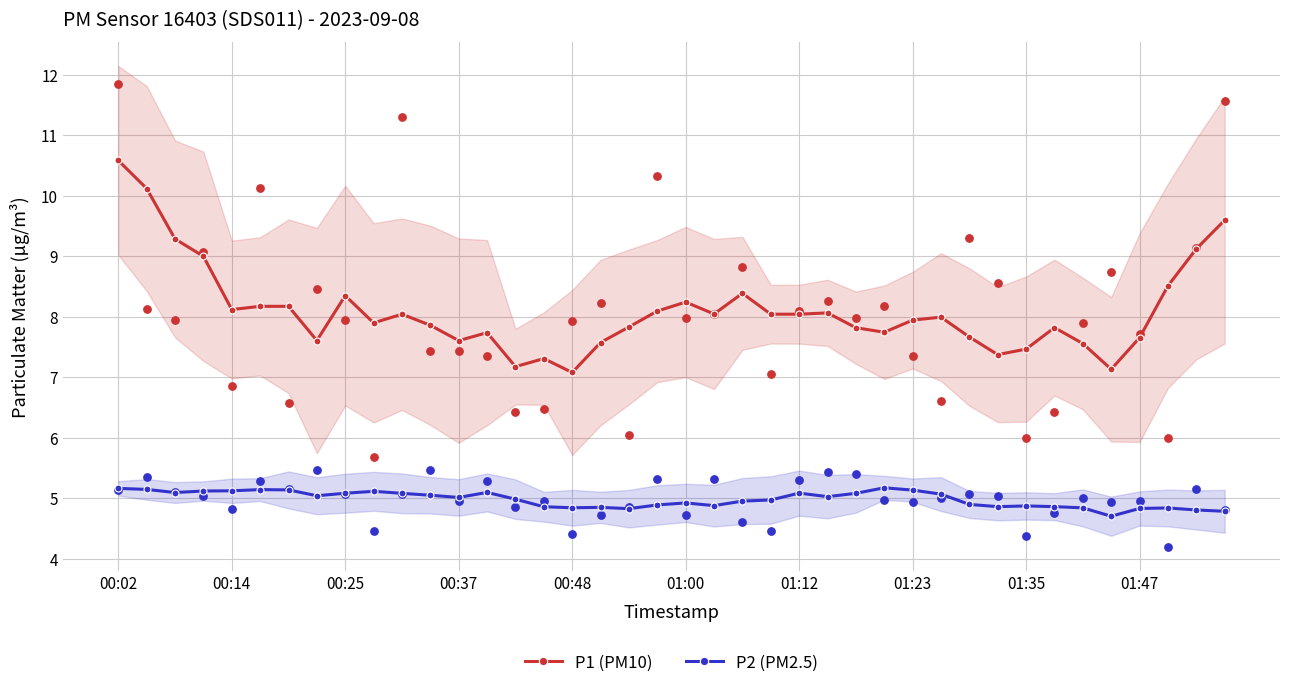

Which series reaches the maximum Y coordinate?

P1 (PM10)